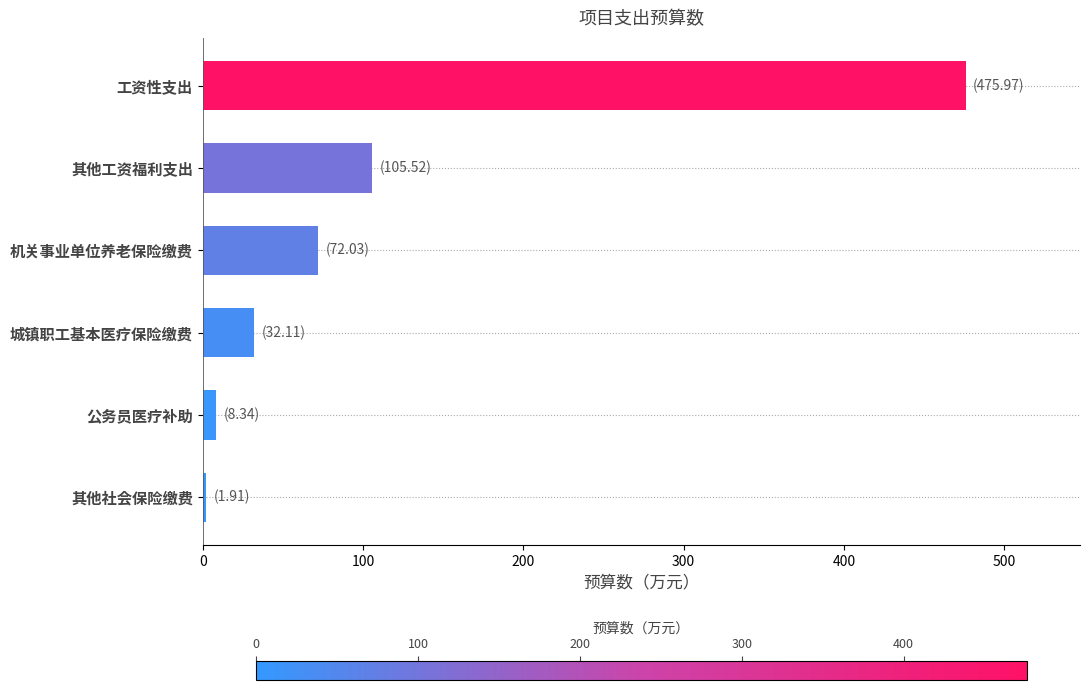

The chart shows a value of 64.5 at 其他工资福利支出. True or false?

False